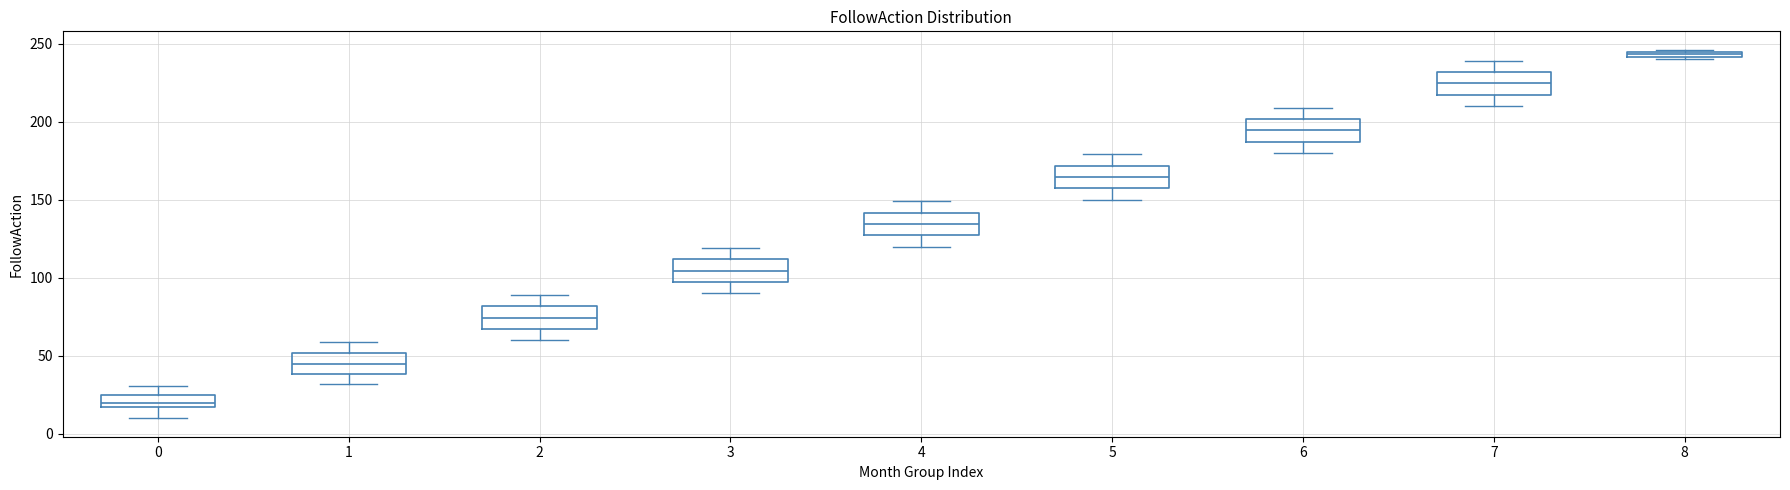

Where does the lower whisker of the box at x = 6 end on the y-axis? The values are not printed on the chart, so give them approximately, as read against the axis.

180